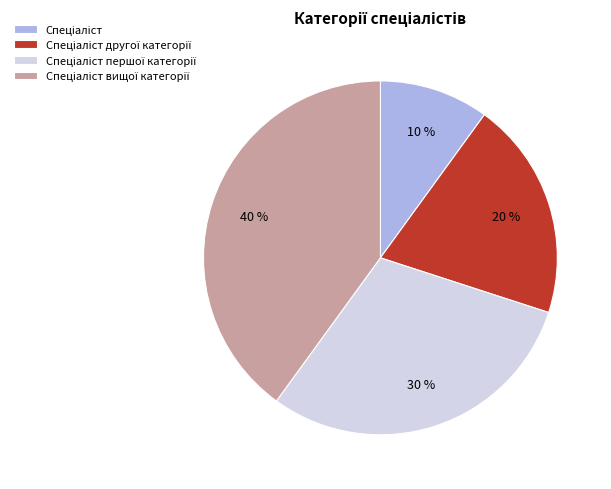

Is there any slice that represents more than half of the pie?

No